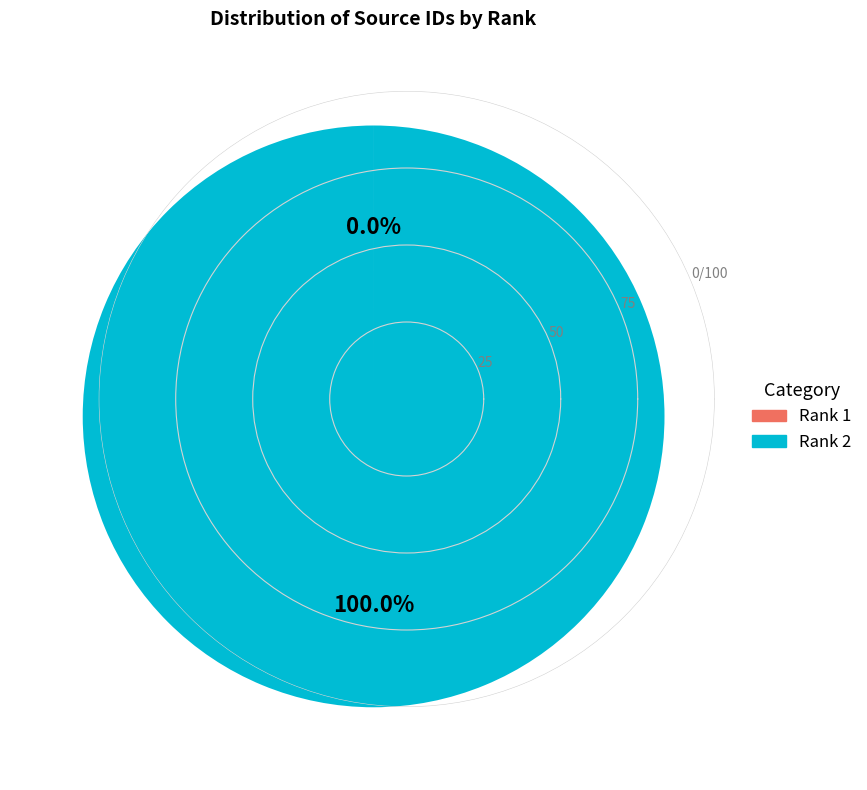

Is there a majority slice in this chart?

Yes